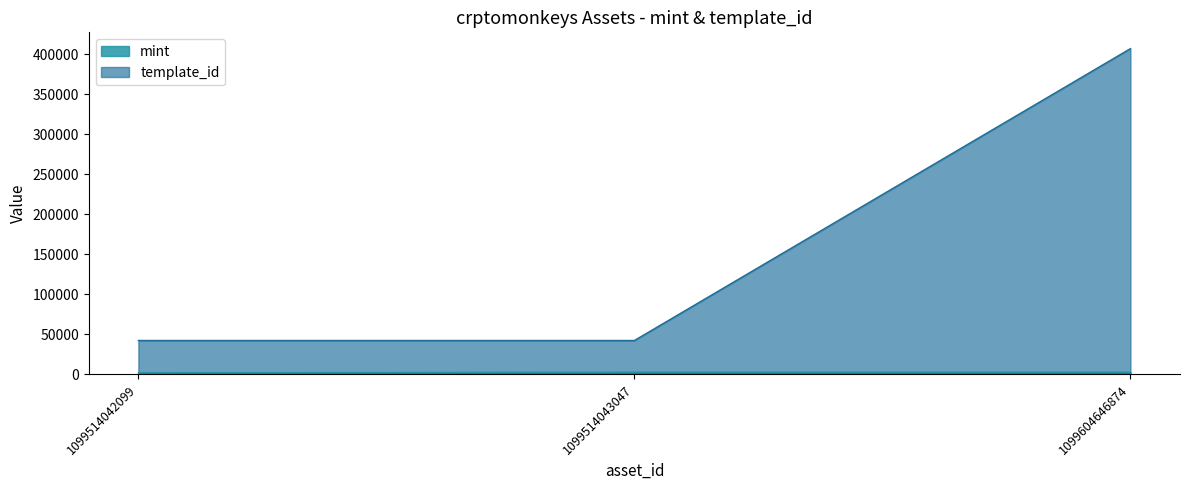

Which series has the widest spread of values?

template_id